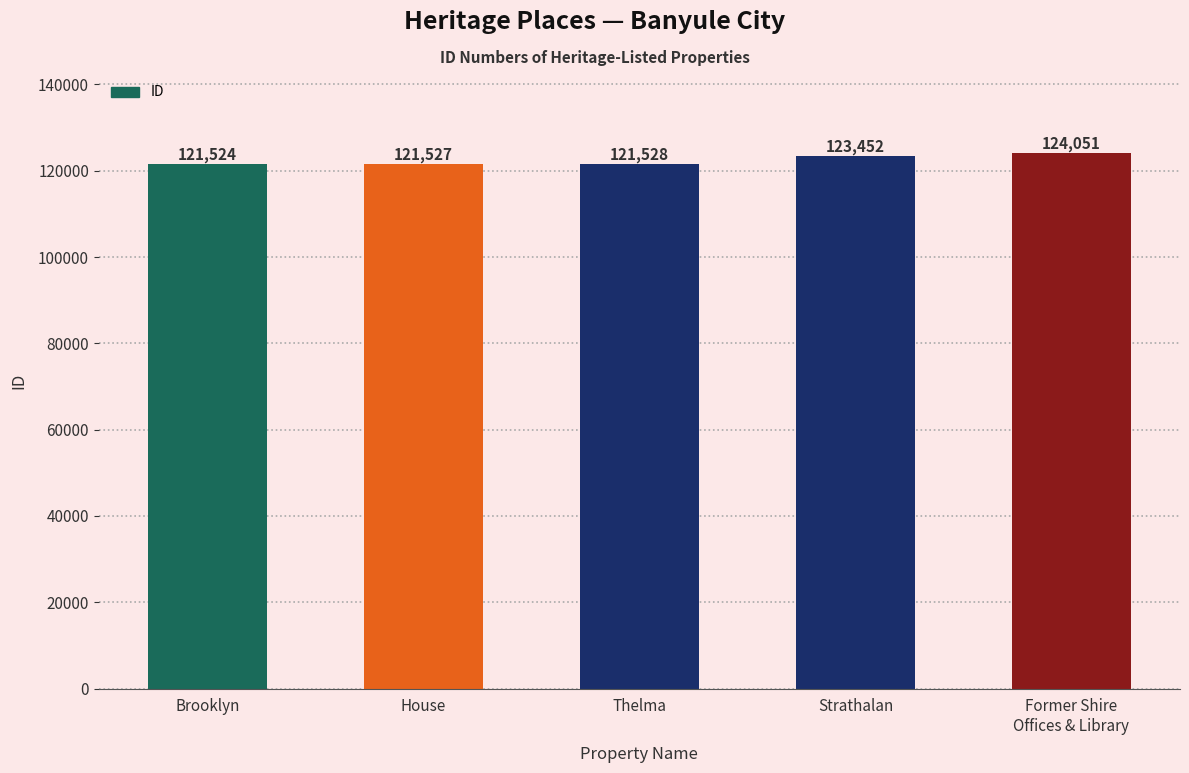

How many data points are less than 121528?

2